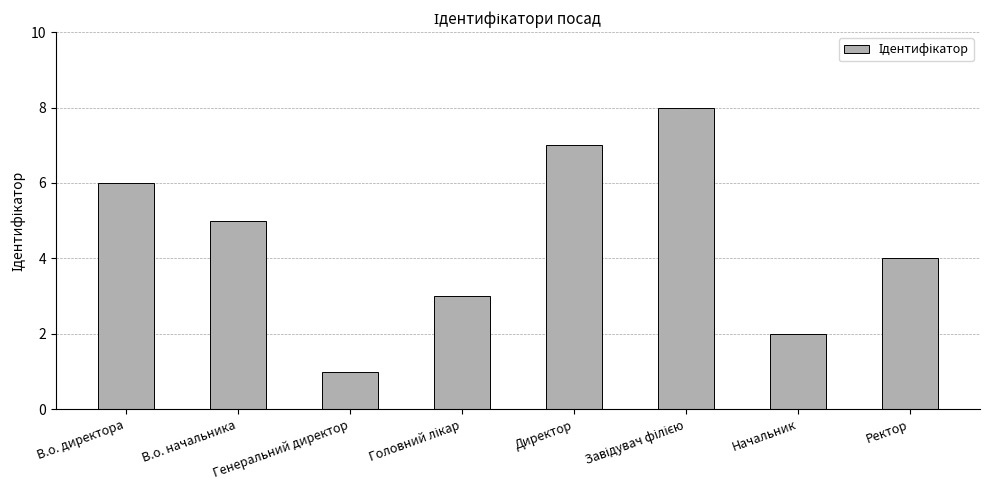

What is the difference between the maximum and second lowest values?

6